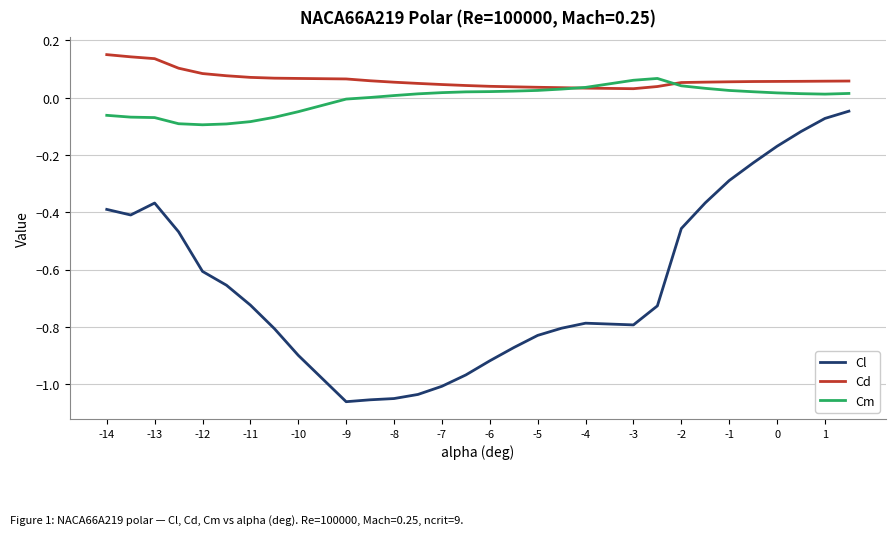

What are all the series names shown in the legend?

Cl, Cd, Cm